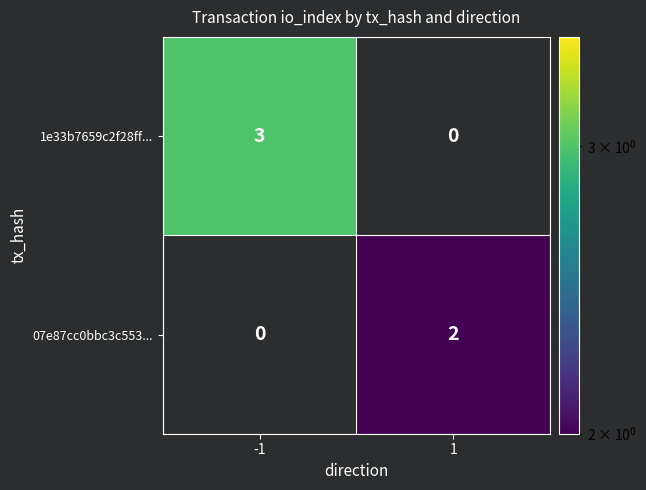

How many distinct data groups are displayed?

2